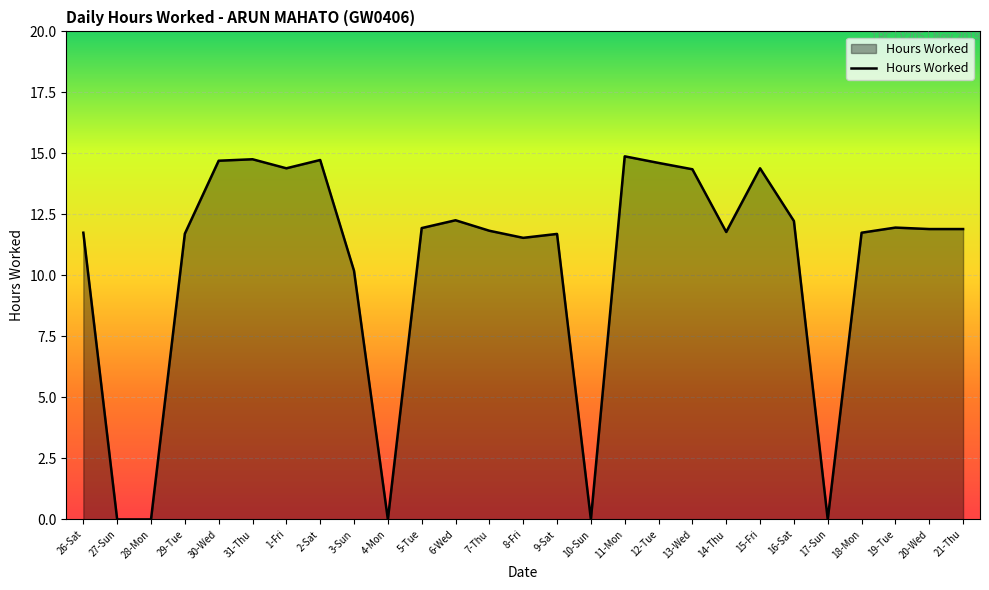

What is the difference between the values at 2-Sat and 5-Tue?

2.8